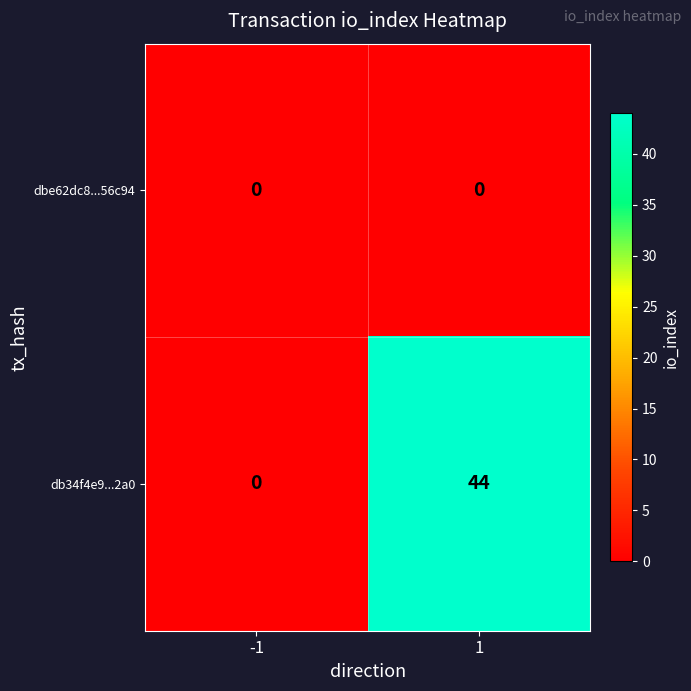

Rank the categories by db34f4e9...2a0 value from lowest to highest.

-1, 1